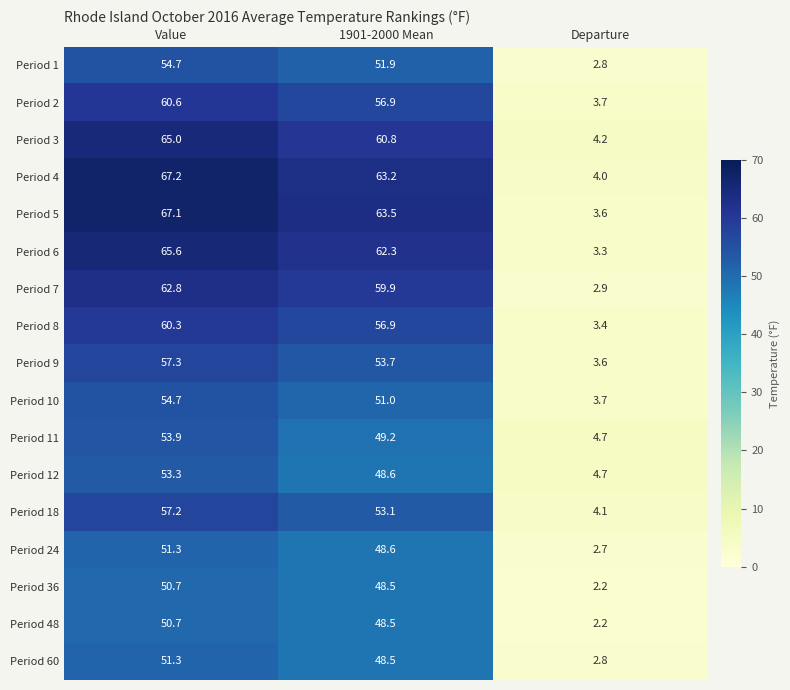

Count the number of categories in the chart.

3